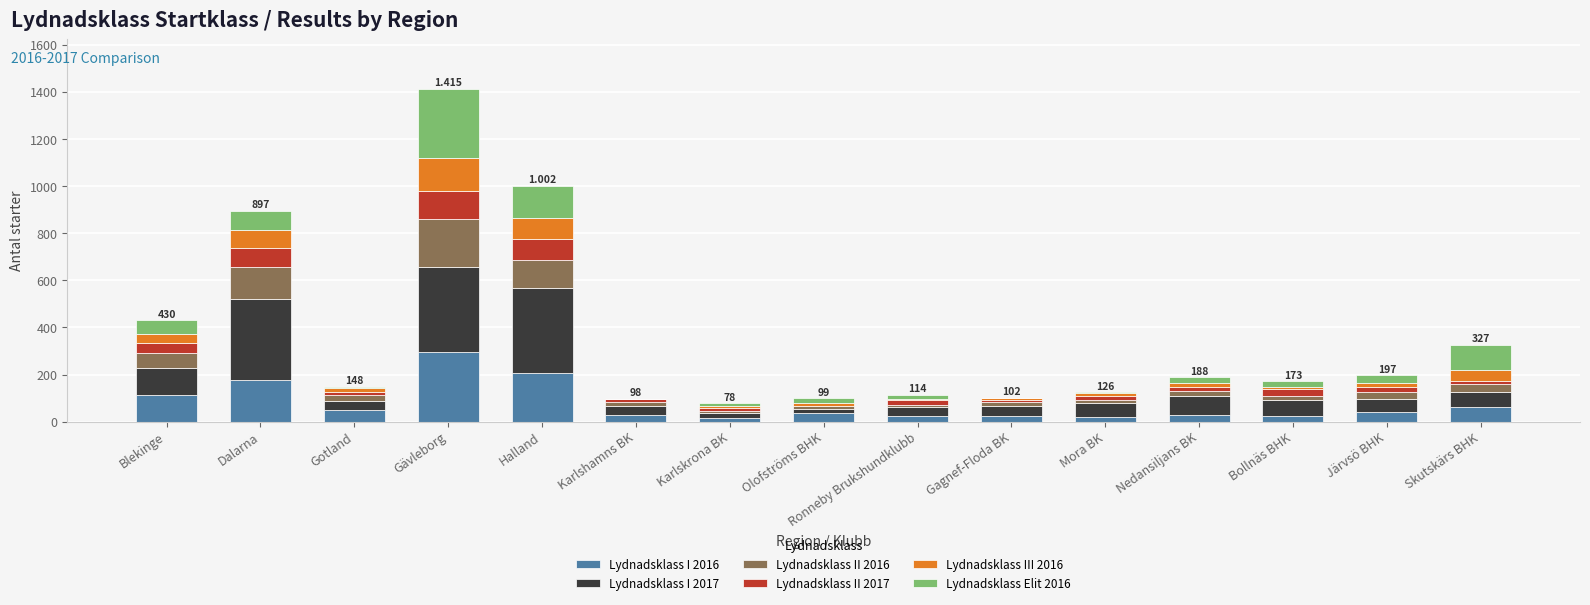

At which label does Lydnadsklass I 2016 reach its peak?

Gävleborg